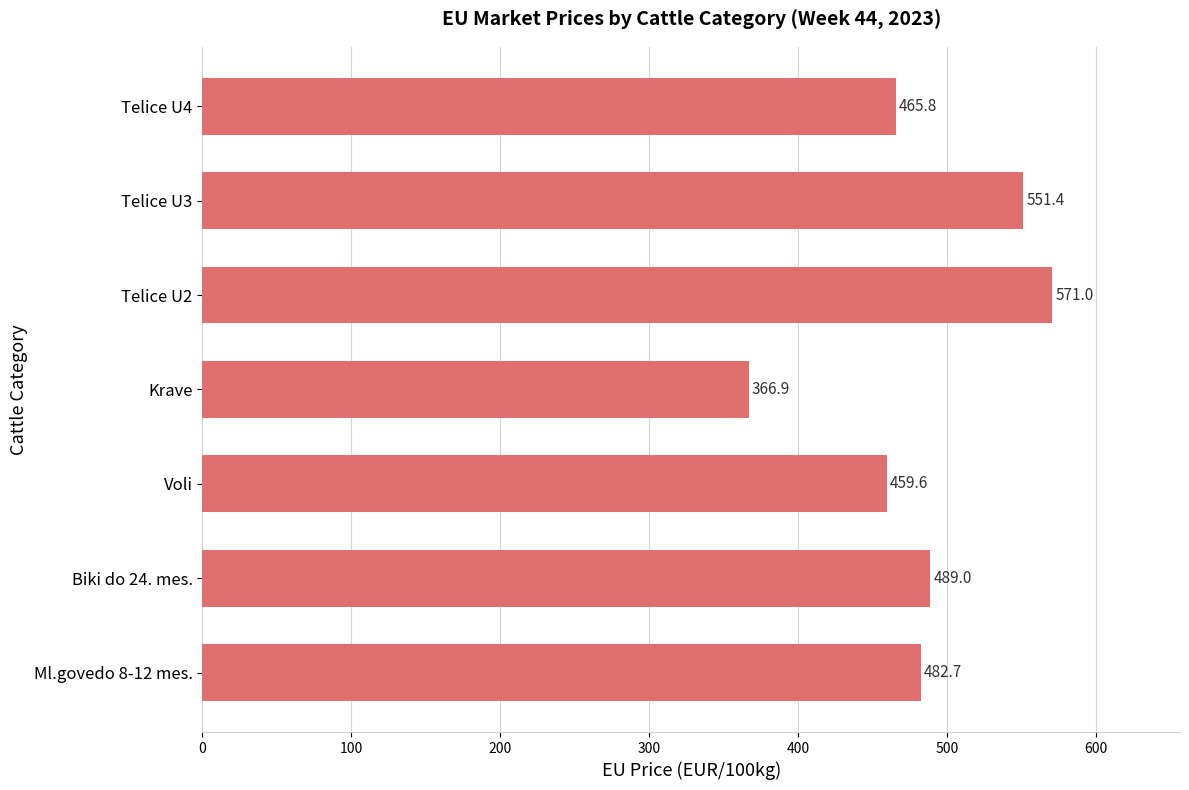

Which label corresponds to the smallest value in the chart?

Krave